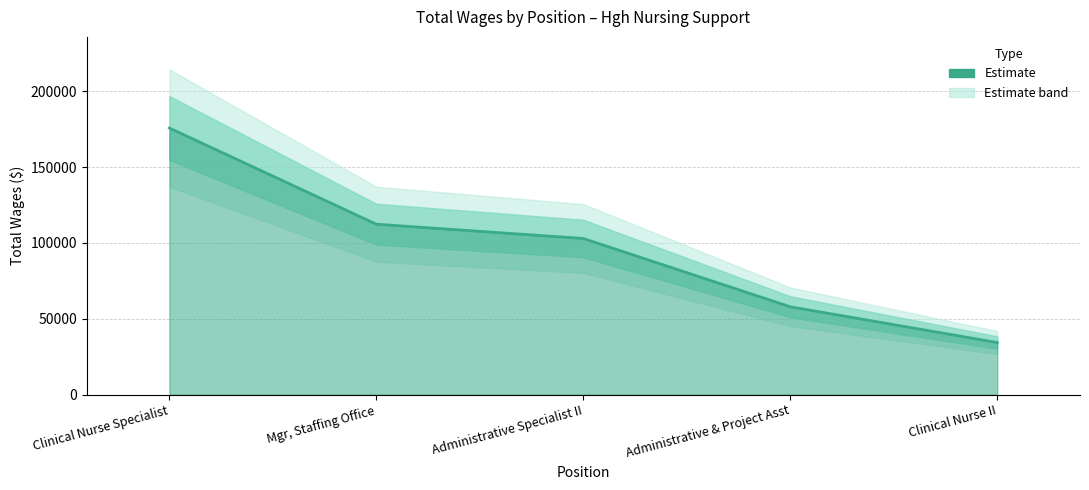

Rank the categories by value from highest to lowest.

Clinical Nurse Specialist, Mgr, Staffing Office, Administrative Specialist II, Administrative & Project Asst, Clinical Nurse II